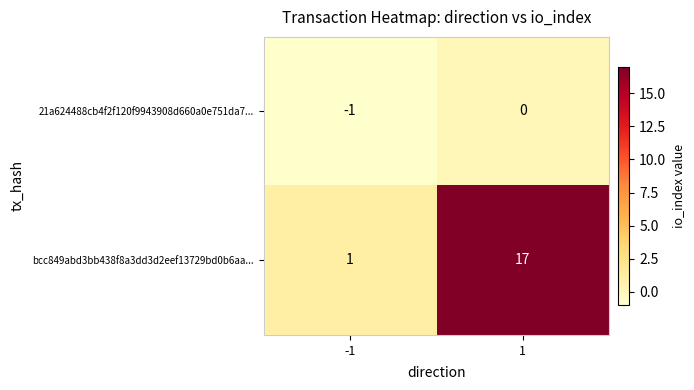

What is the minimum value shown in the chart?

-1